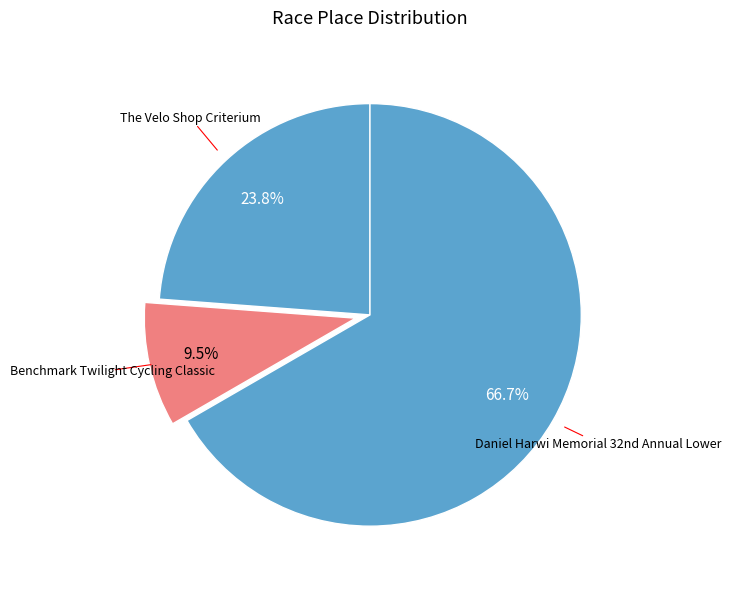

How many slices are in this pie chart?

3